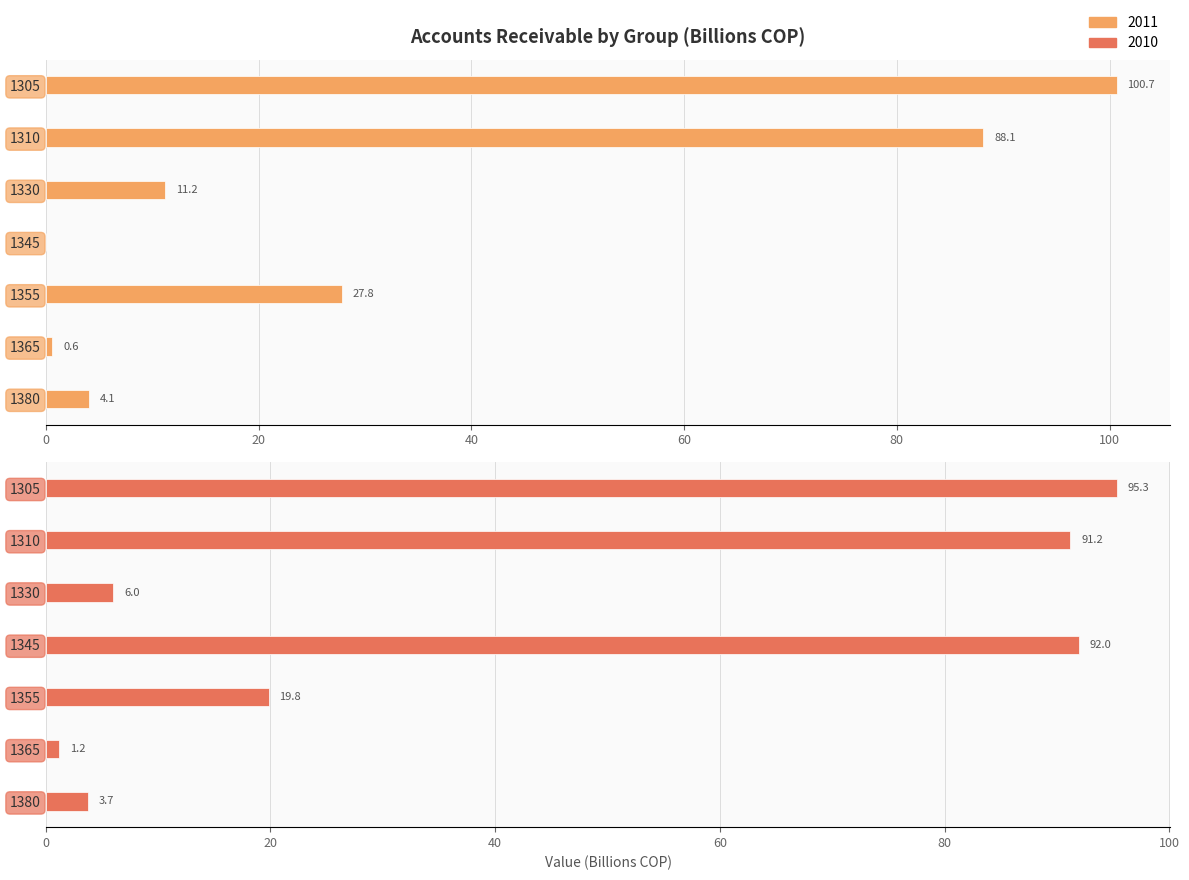

Reading right to left, what are all the values shown in this chart?

2011: 4.1	0.6	27.8	0.0	11.2	88.1	100.7
2010: 3.7	1.2	19.8	92.0	6.0	91.2	95.3